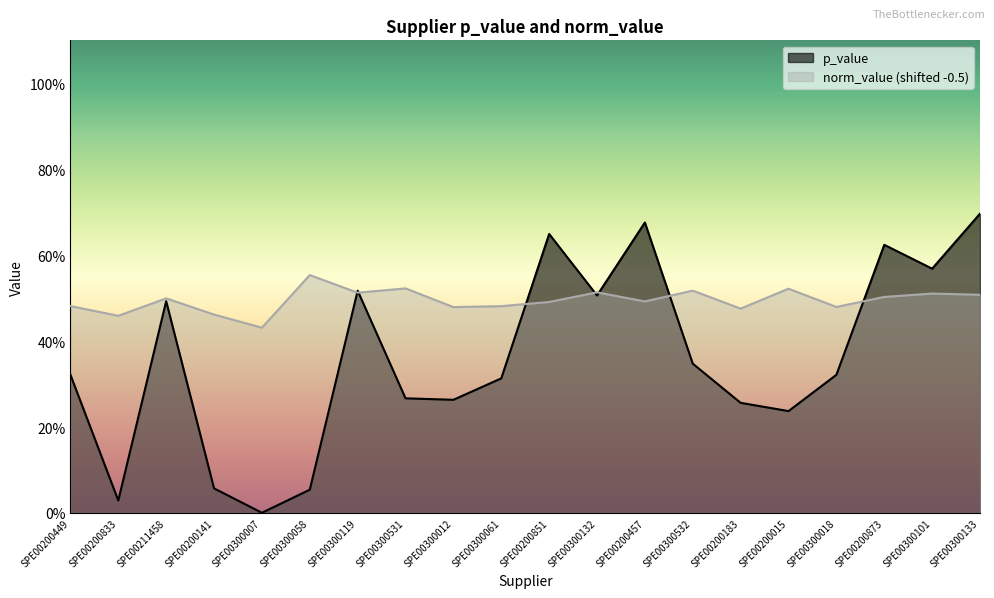

What is the label of the 13th point from the left?

SPE00200457